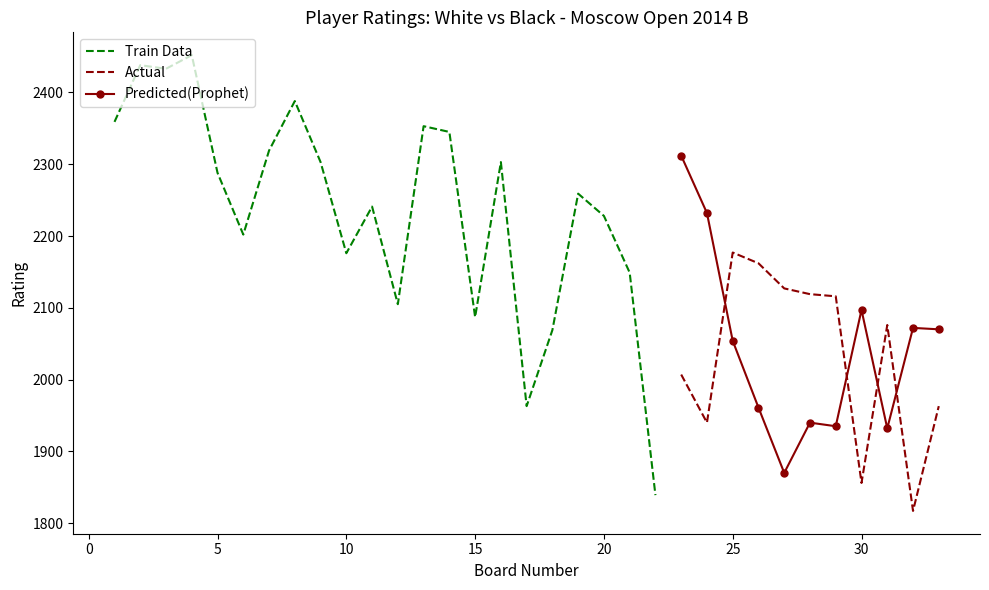

What is the highest value of the Actual series?

2177